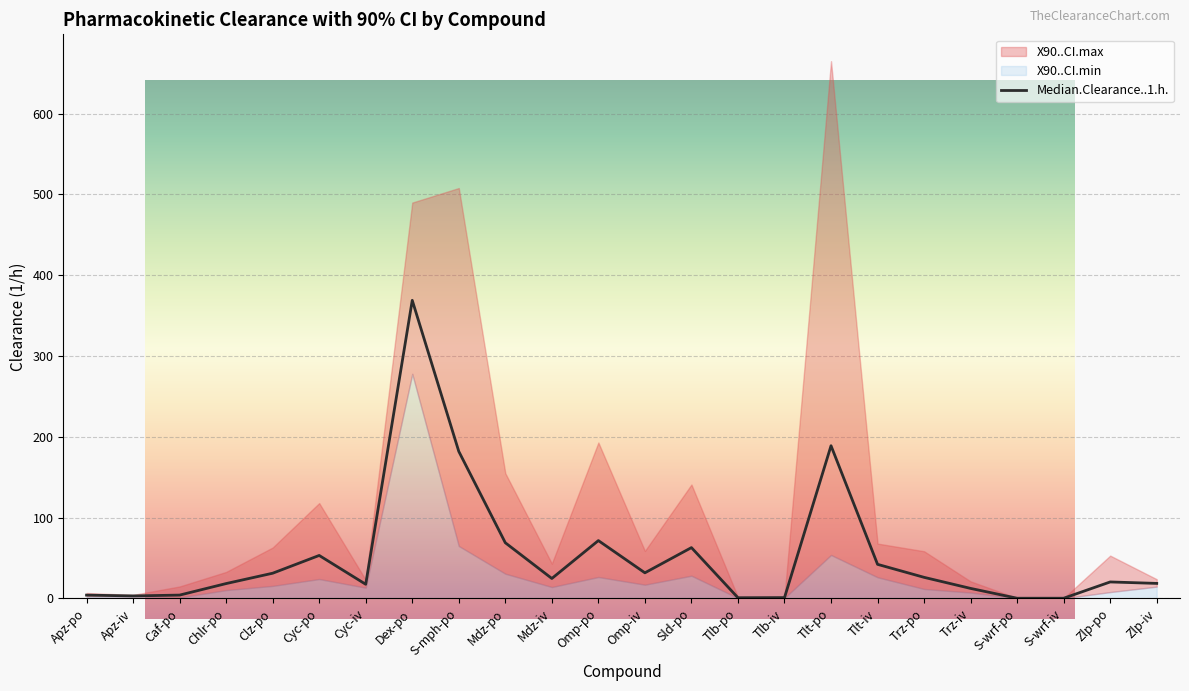

Is the value of X90..CI.max at Tlb-po greater than the value of Median.Clearance..1.h. at Omp-iv?

No